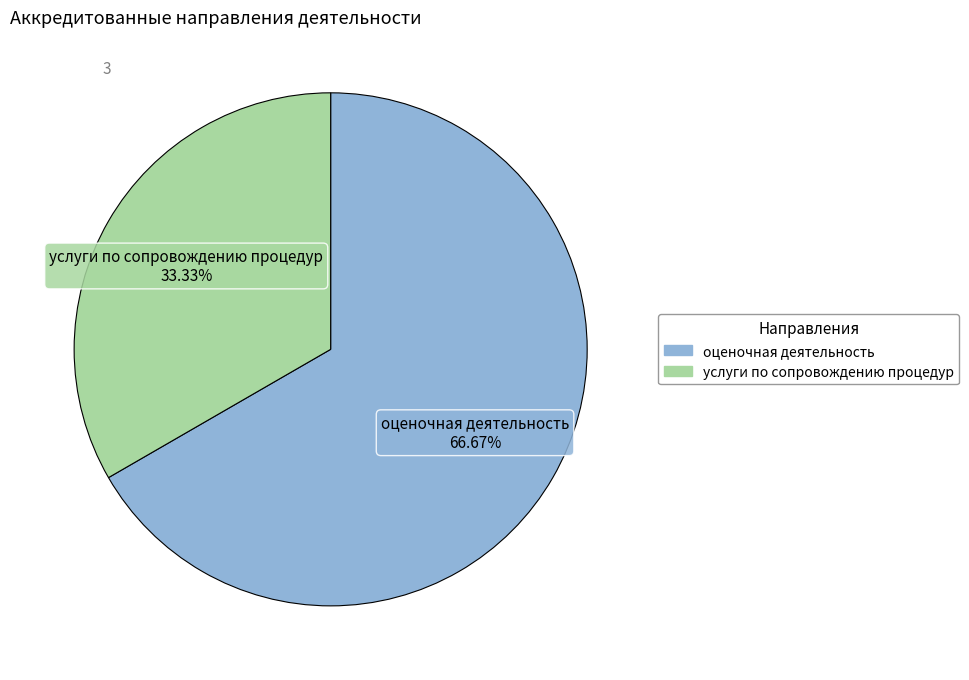

Count the number of slices in the pie.

2